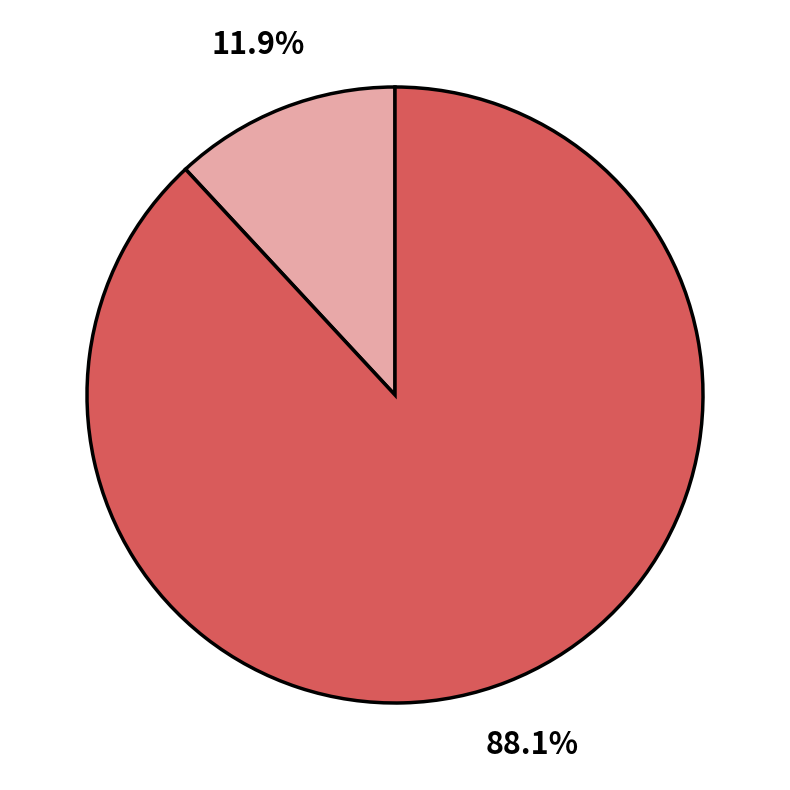

Is there any slice that represents more than half of the pie?

Yes